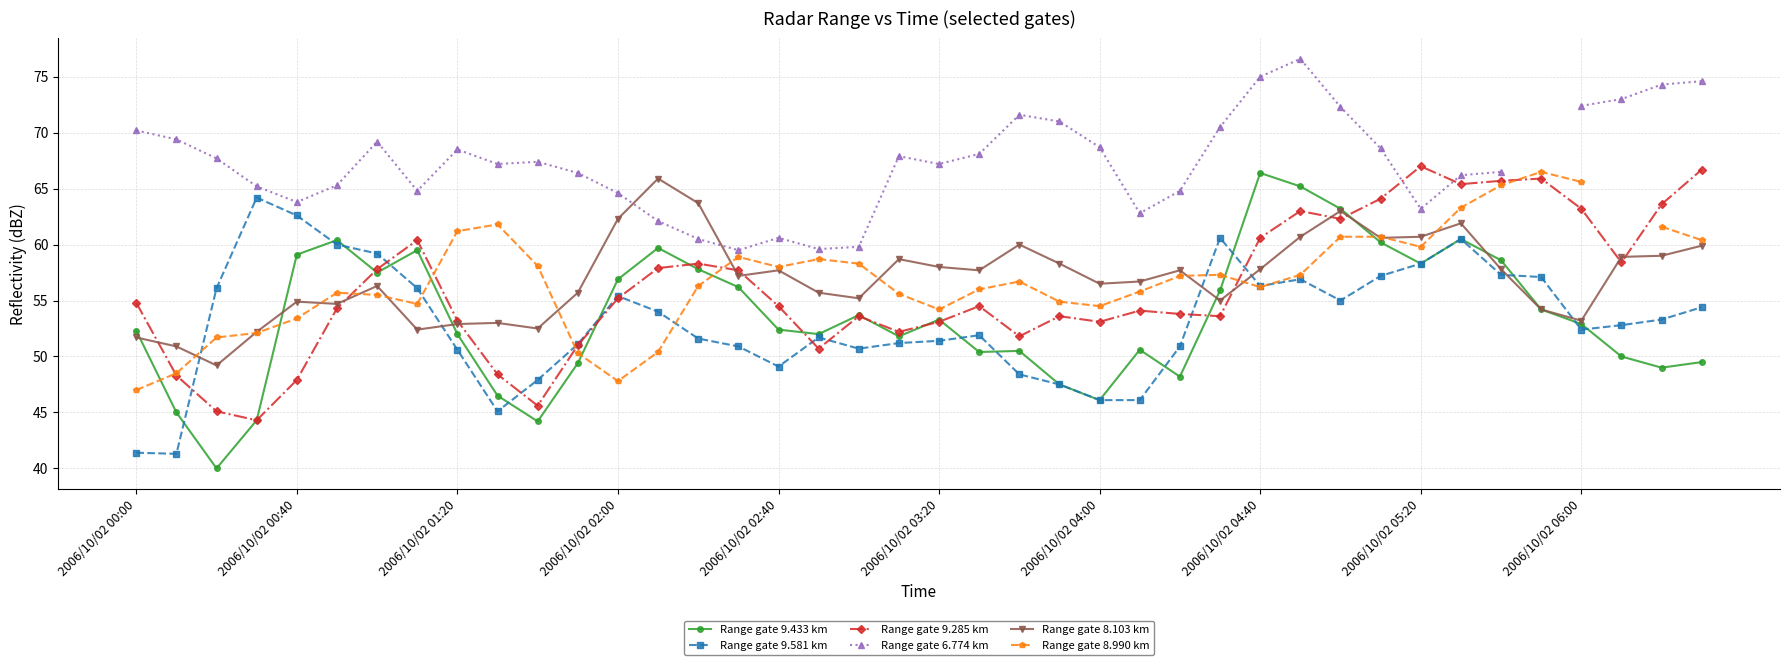

Is this an area chart (filled region under the line)?

No